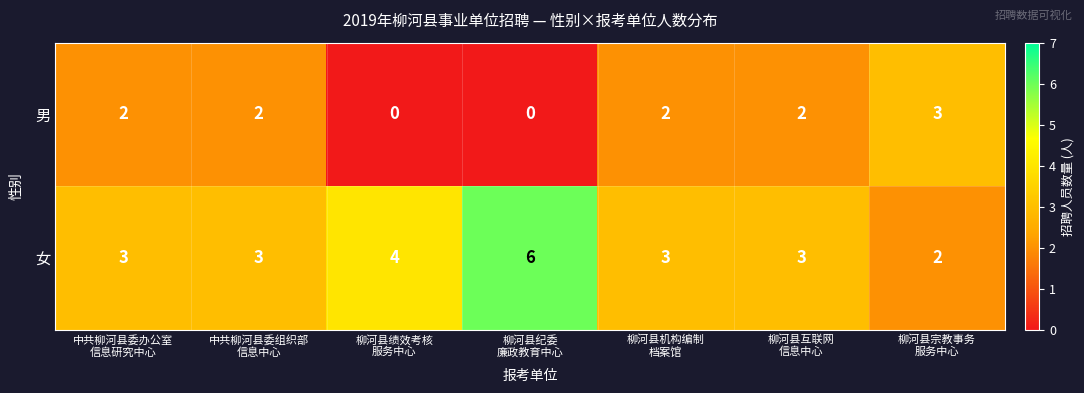

Which series changed the most between 柳河县纪委
廉政教育中心 and 柳河县宗教事务
服务中心?

女